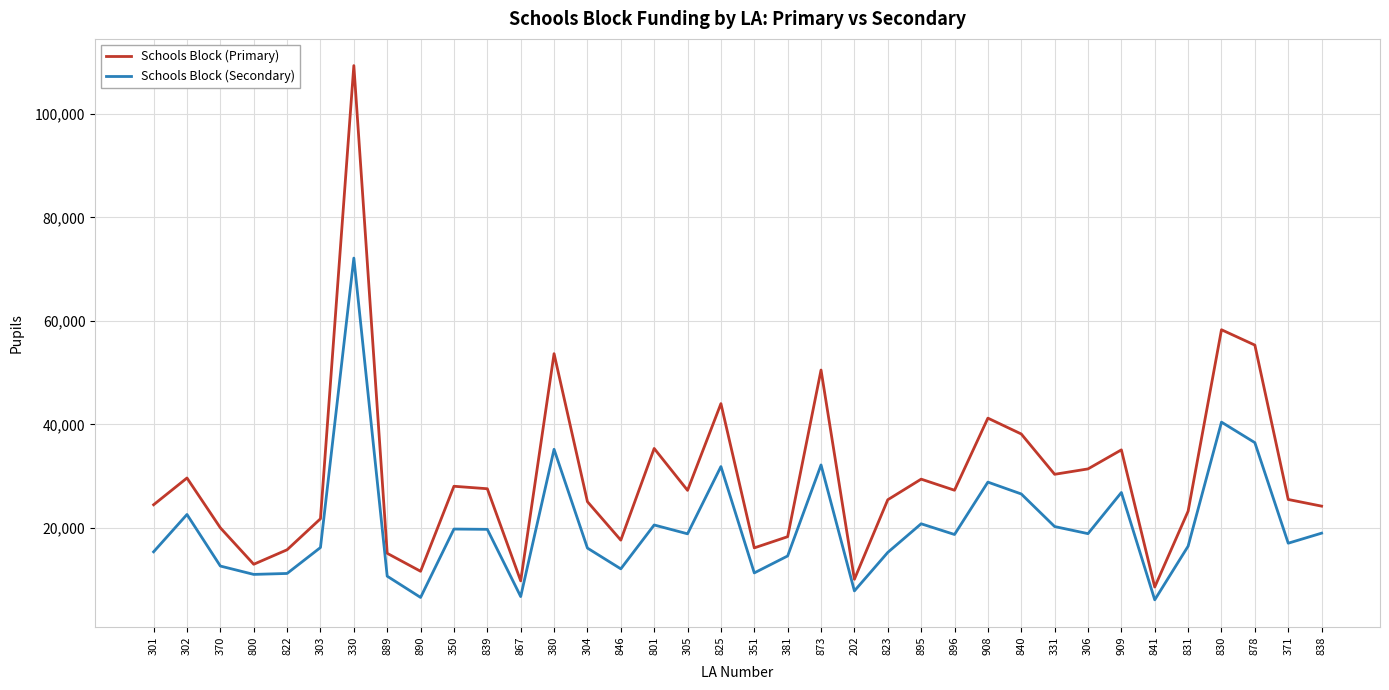

At which category does Schools Block (Secondary) reach its first local peak?

302